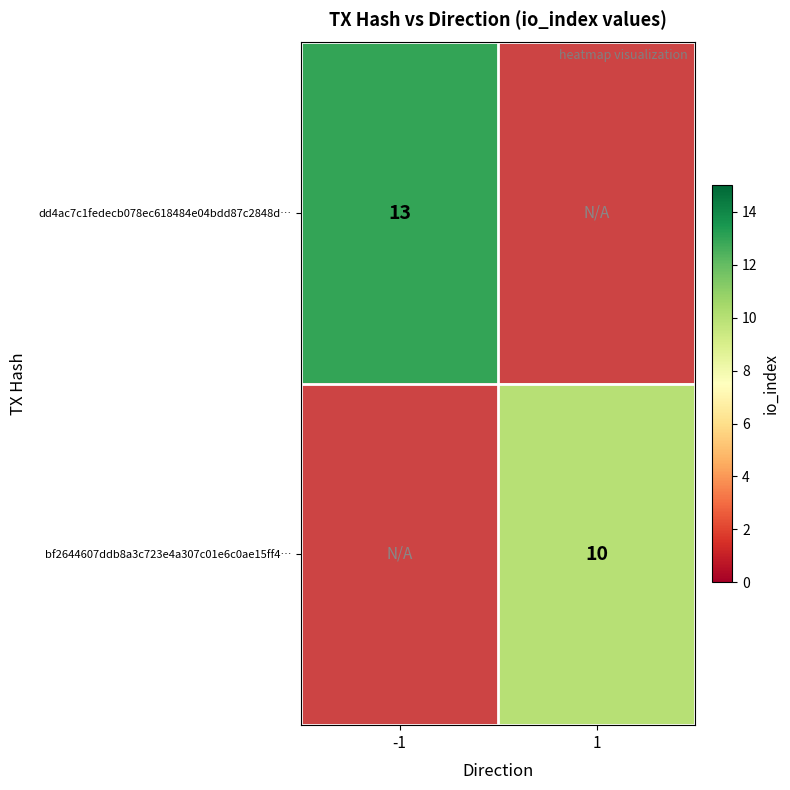

True or false: dd4ac7c1fedecb078ec618484e04bdd87c2848d… has a value of 23 at -1.

False